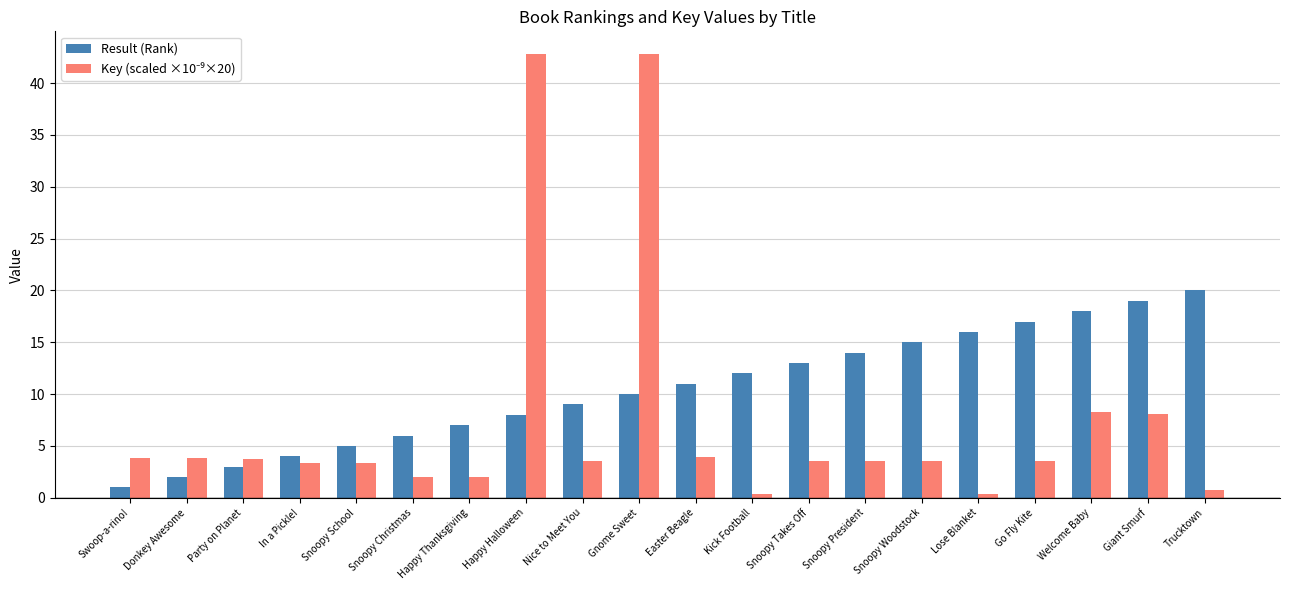

List the labels in order of Result (Rank) value, smallest first.

Swoop-a-rino!, Donkey Awesome, Party on Planet, In a Pickle!, Snoopy School, Snoopy Christmas, Happy Thanksgiving, Happy Halloween, Nice to Meet You, Gnome Sweet, Easter Beagle, Kick Football, Snoopy Takes Off, Snoopy President, Snoopy Woodstock, Lose Blanket, Go Fly Kite, Welcome Baby, Giant Smurf, Trucktown